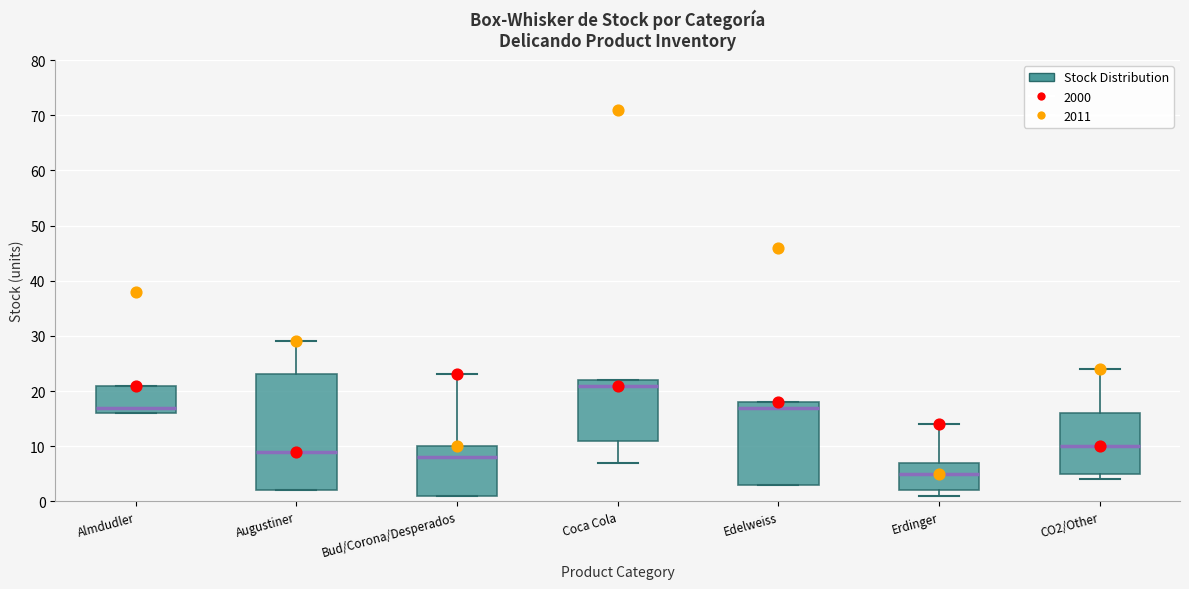

Comparing the boxes themselves (not the whiskers), which one is the tallest?

Augustiner